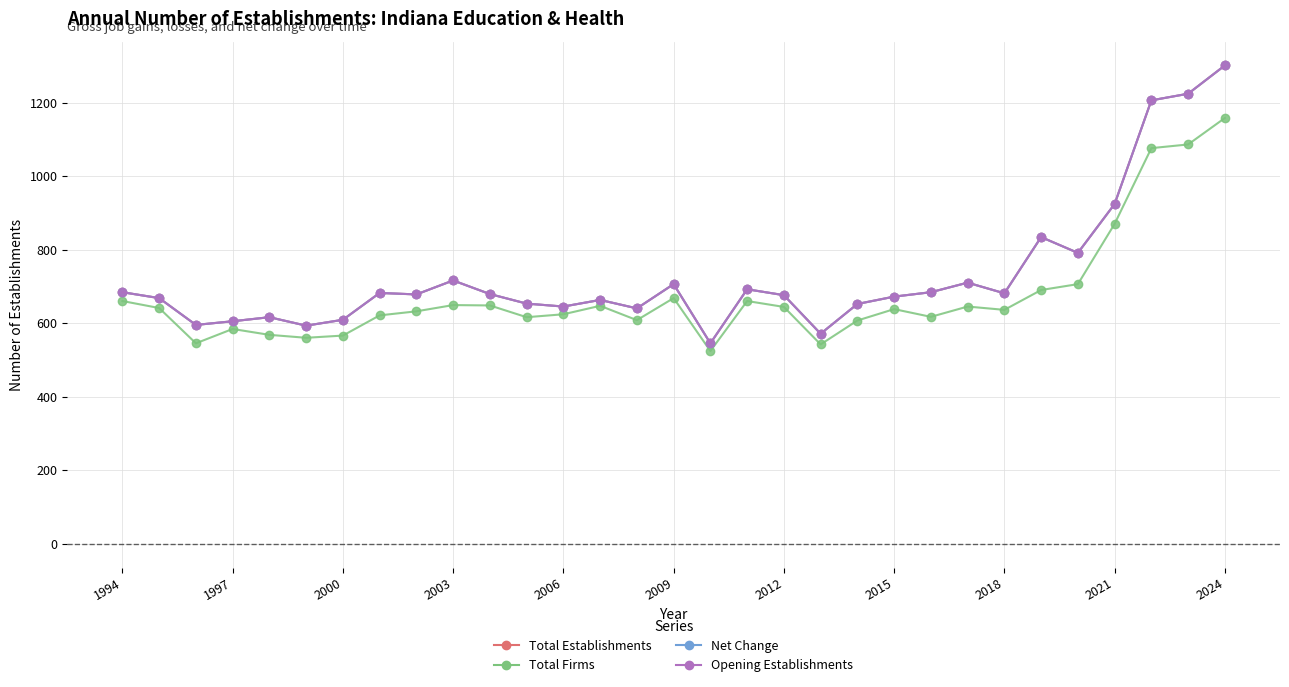

How many lines are shown in the chart?

4